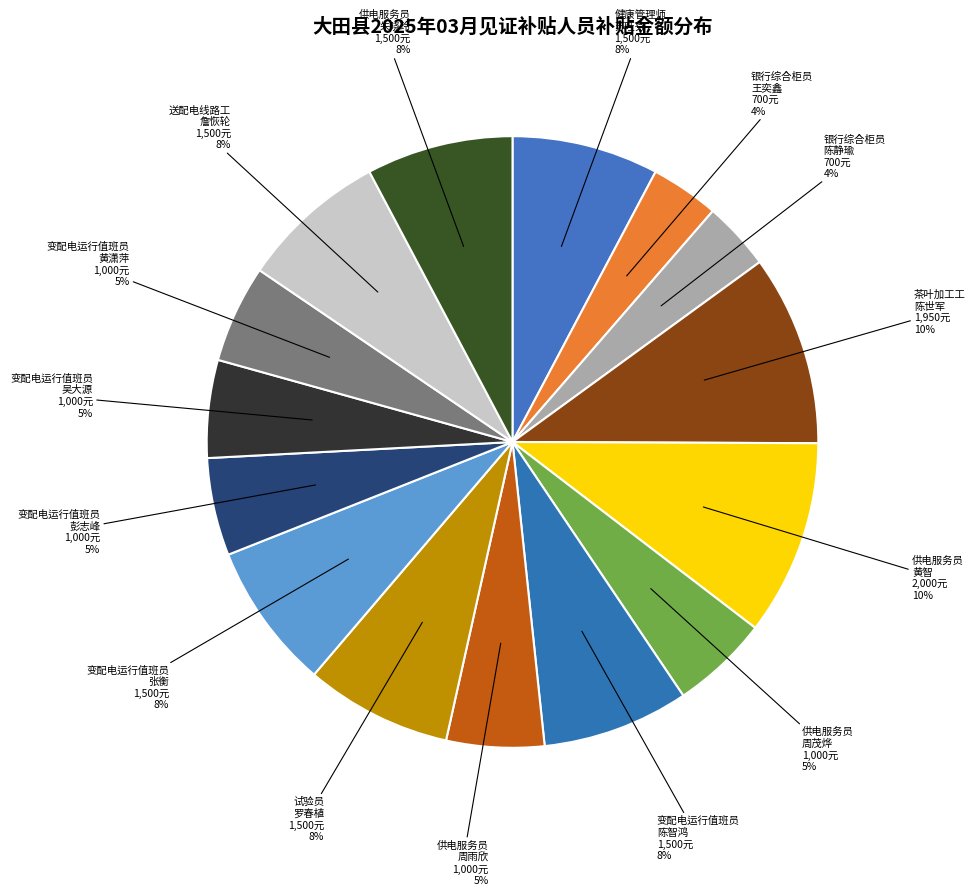

Do 茶叶加工工 陈世军 and 送配电线路工 詹恢轮 together represent more than half of the pie?

No